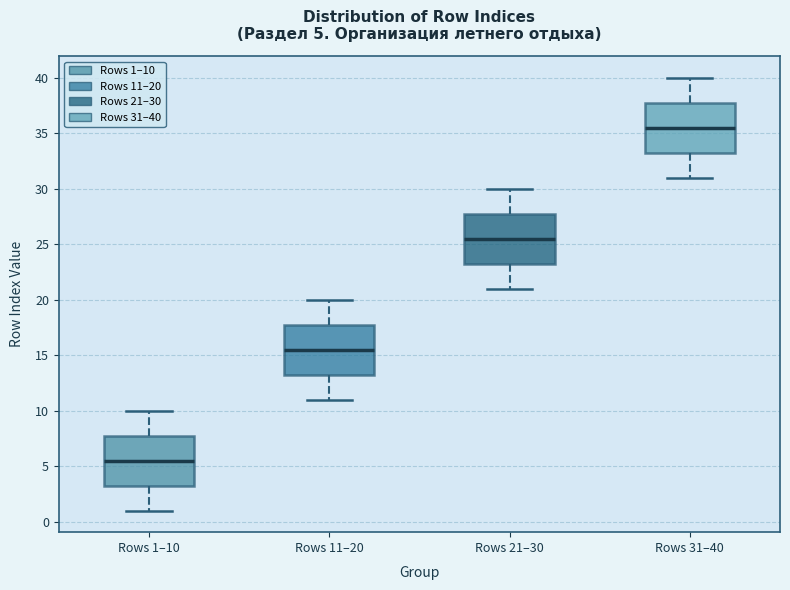

Which box has the highest median line?

Rows 31–40